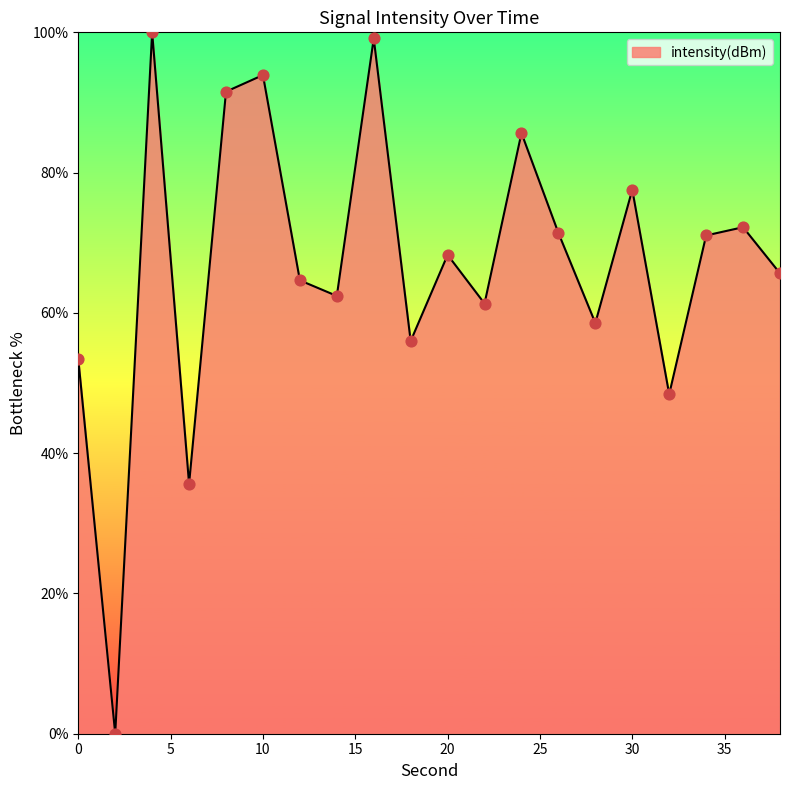

What is the difference between the maximum and minimum values?

100.0